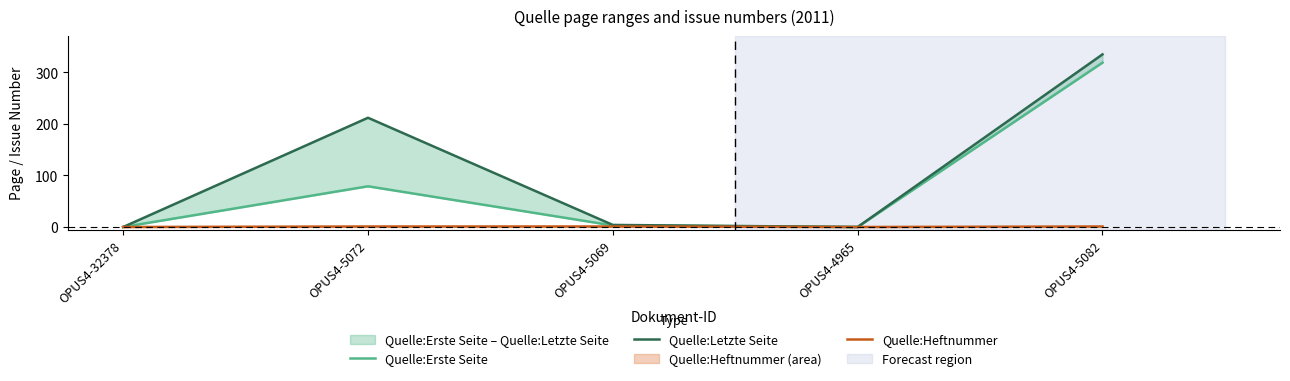

In Quelle:Erste Seite, how many points are higher than both neighbors (excluding endpoints)?

1